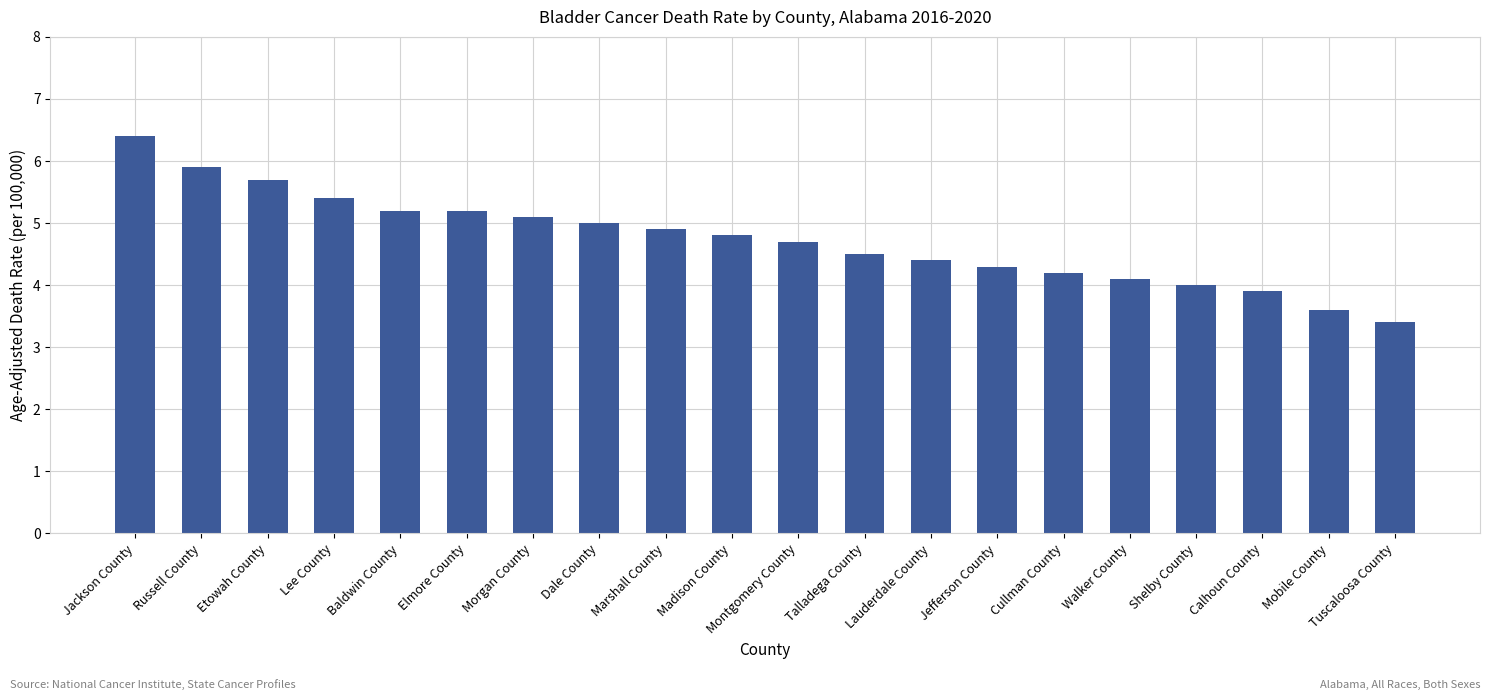

Count the number of data series in this chart.

1